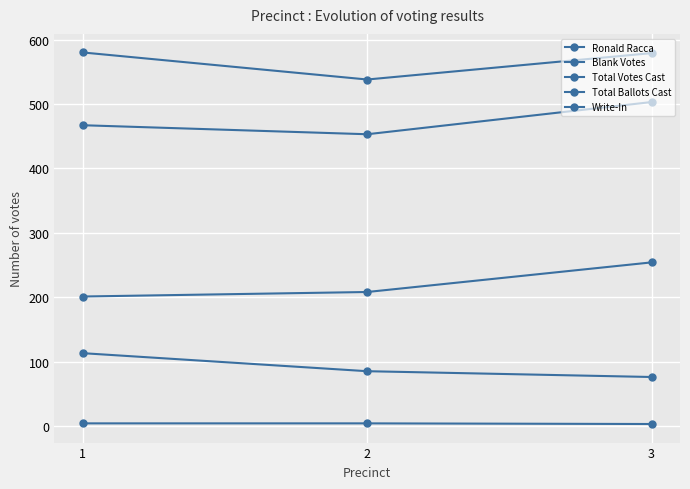

How many lines are shown in the chart?

5